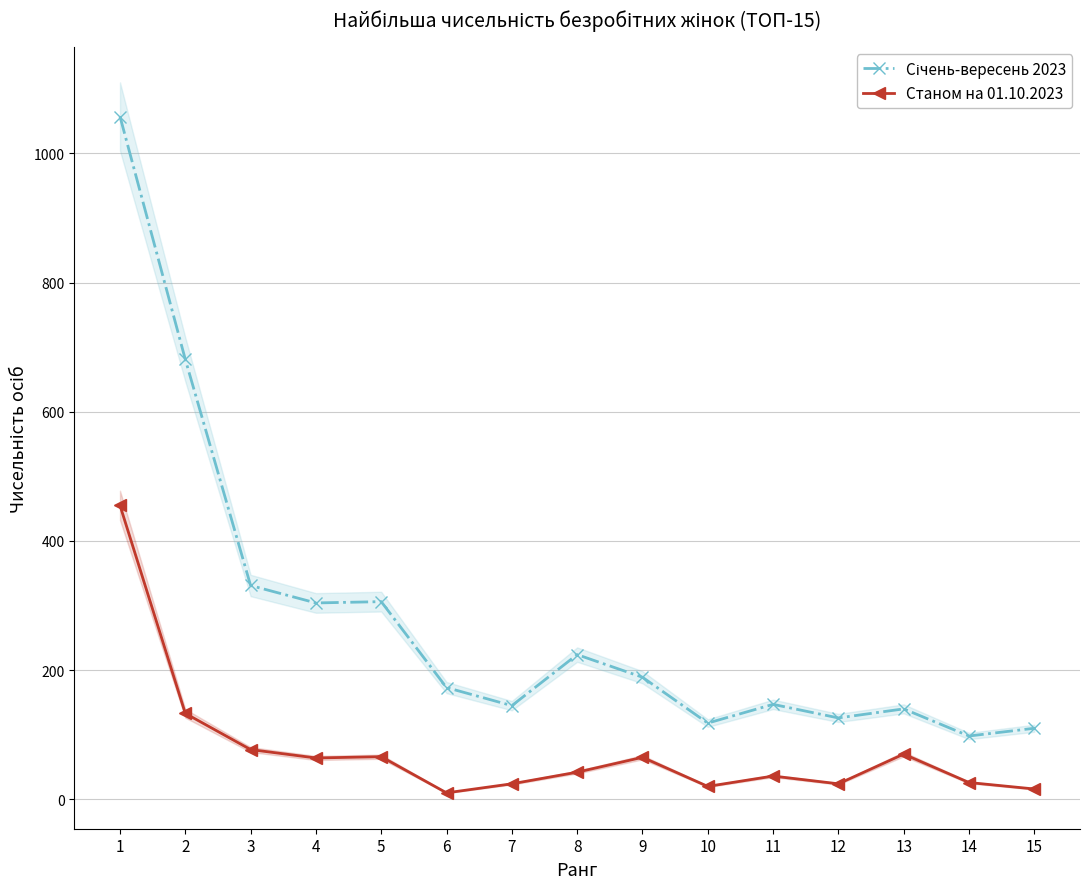

The Станом на 01.10.2023 series shows 15 at 13. True or false?

False